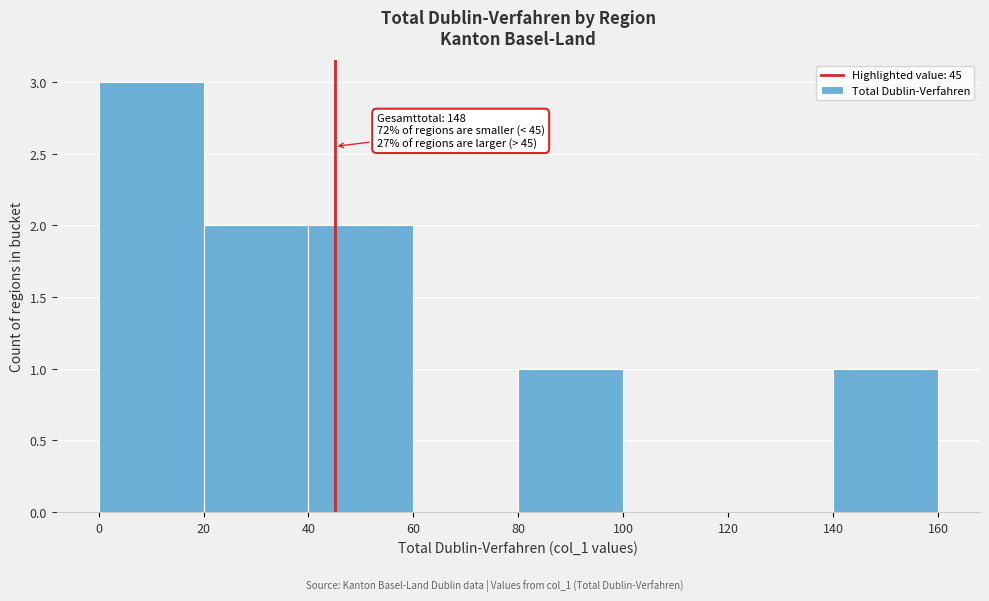

Over which range of the x-axis is the bar tallest?

0 to 20